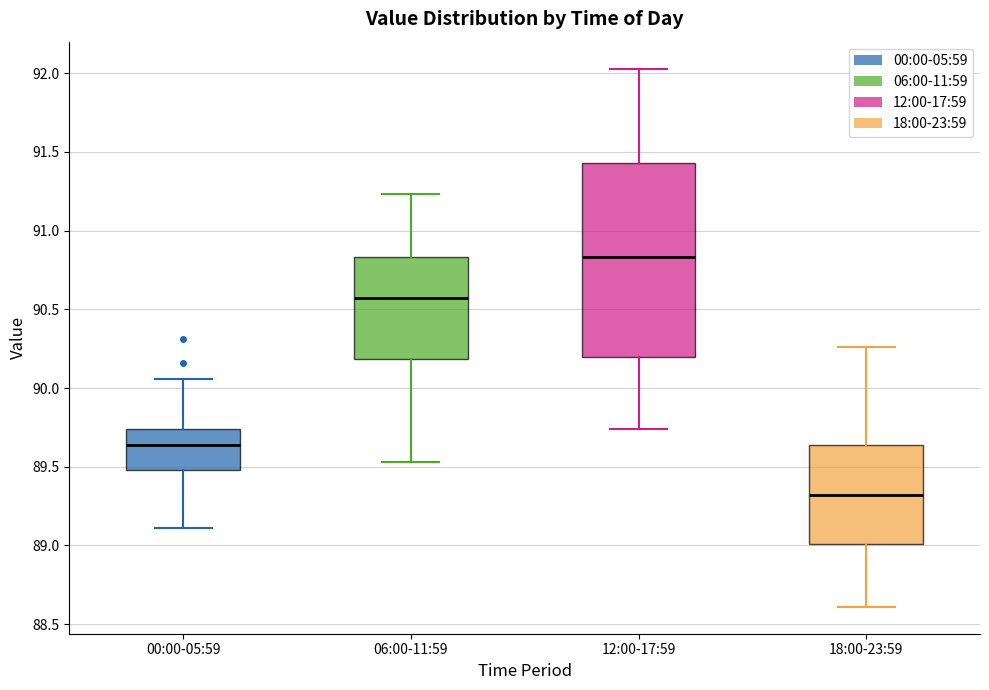

Which box is the tallest, from its lower edge to its upper edge?

12:00-17:59